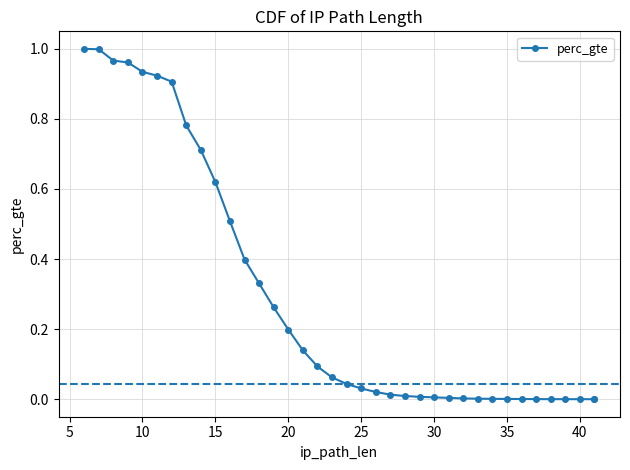

Does the chart have visible grid lines?

Yes